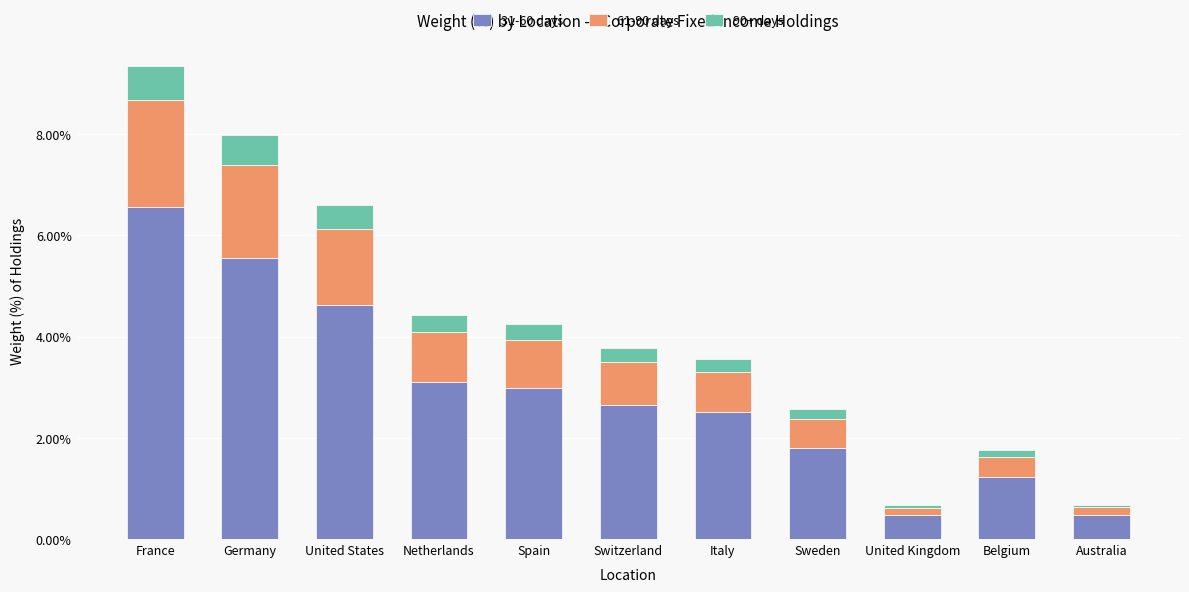

Which category has the highest value in the 31-60 days series?

France